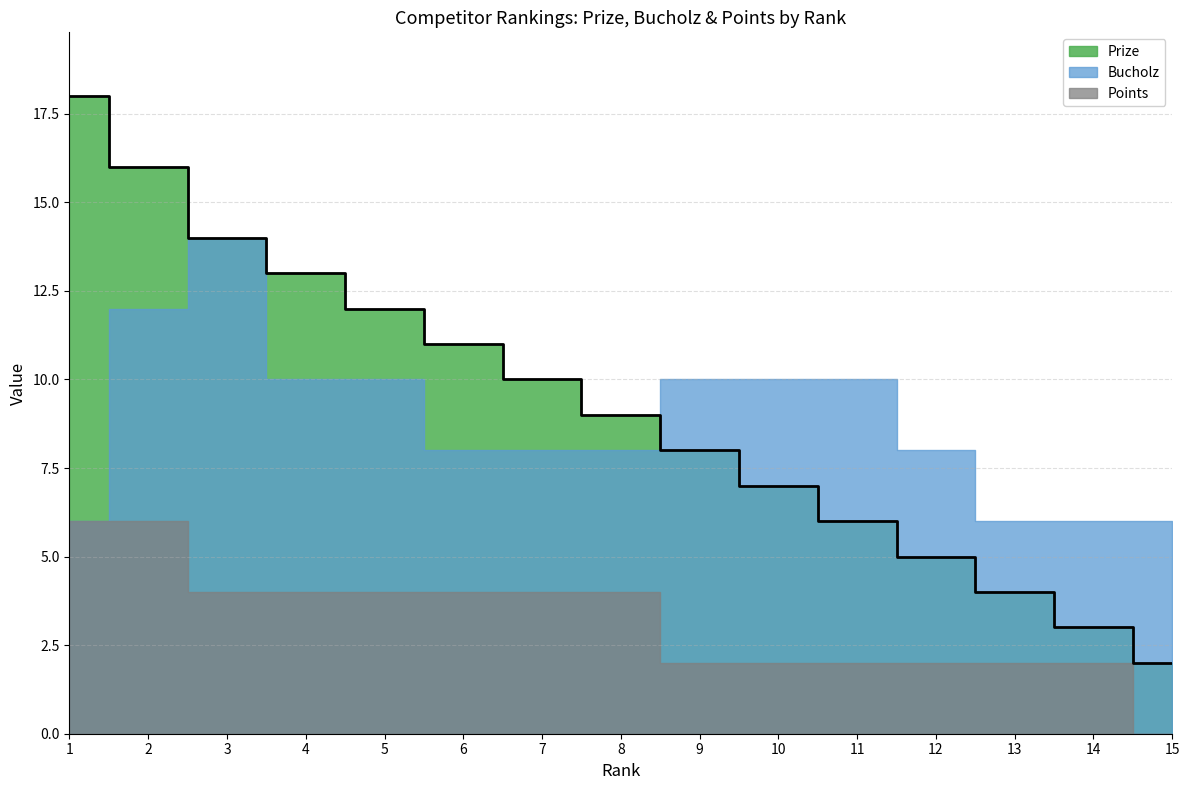

At 6, list the series in order from largest to smallest.

Prize, Bucholz, Points